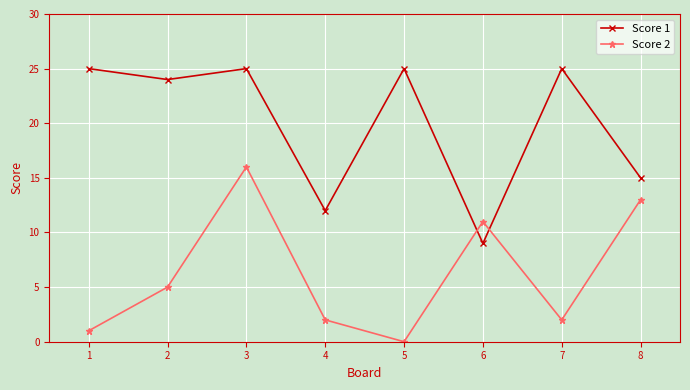

True or false: Score 1 has a value of 33 at 6.

False